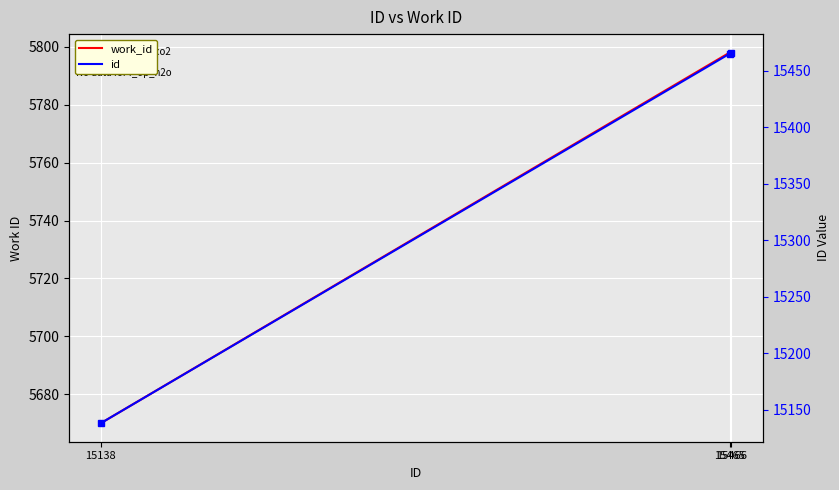

At which category is the sum across all series the highest?

15466